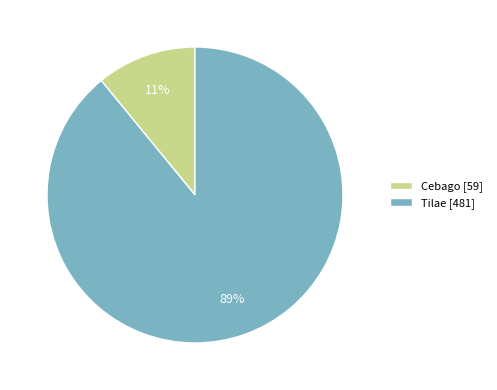

The Cebago slice represents 1% of the pie. True or false?

False